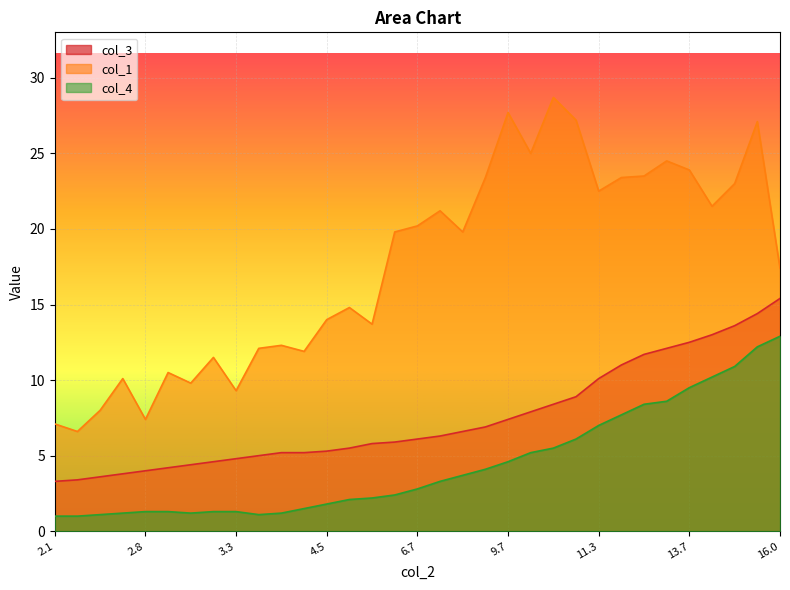

True or false: col_3 and col_4 cross at least once.

False